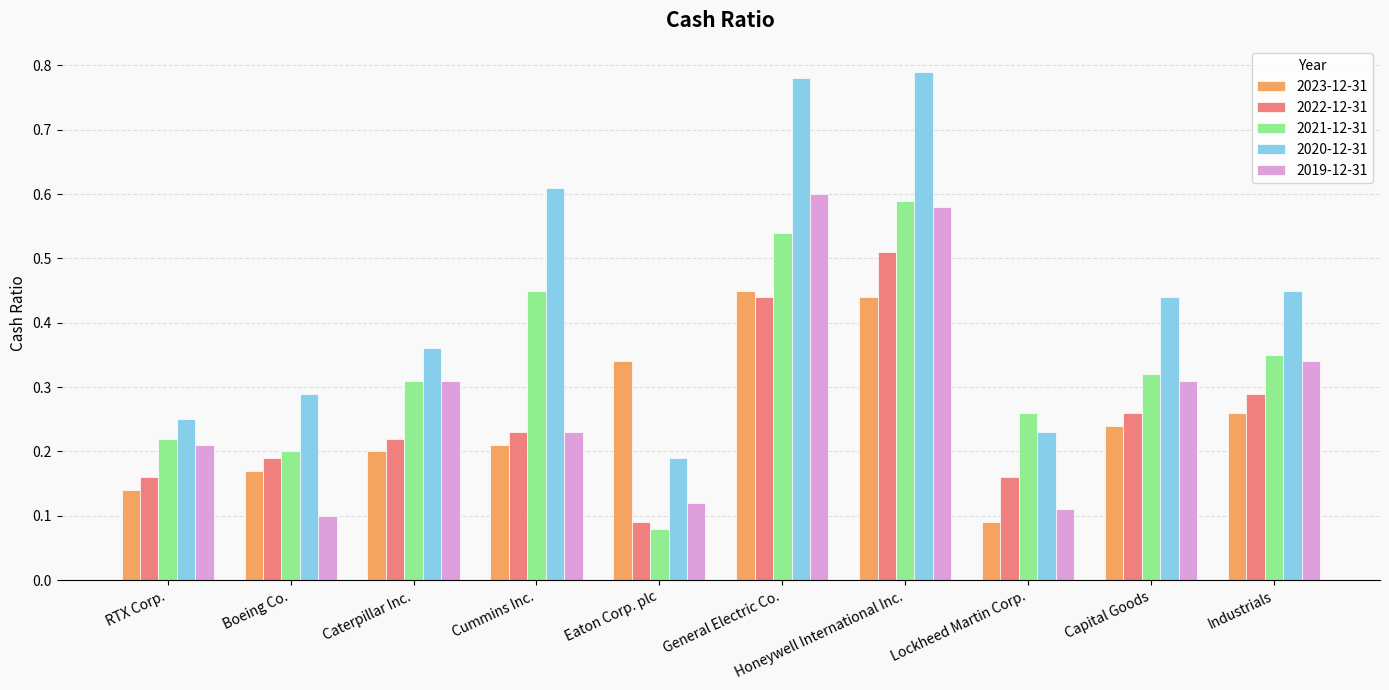

What is the label of the 1st bar from the left?

RTX Corp.